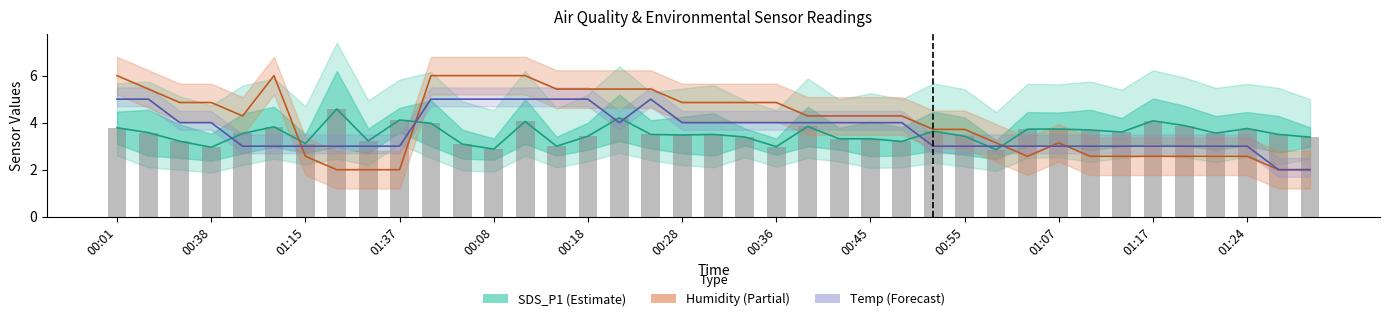

Which series has the largest total across all categories?

Humidity